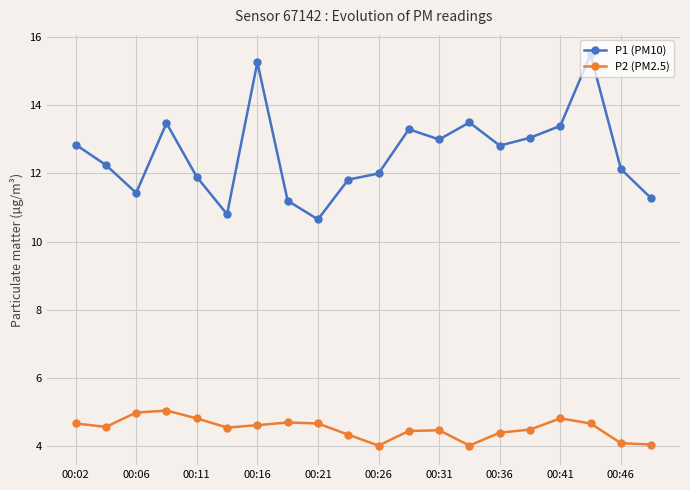

What is the smallest value displayed?

4.0